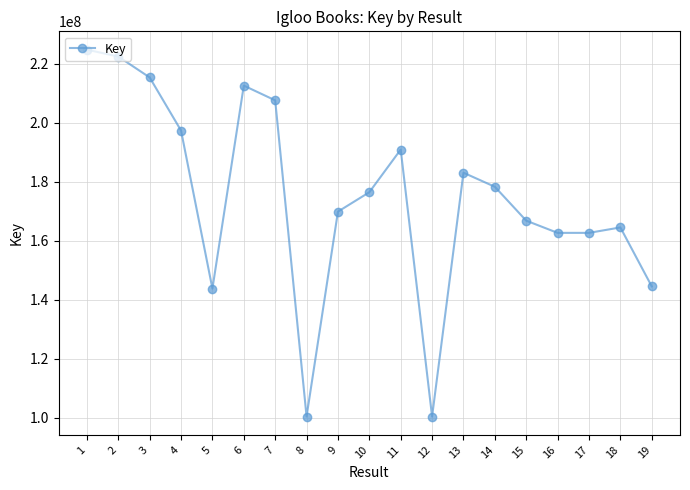

Count the number of categories in the chart.

19